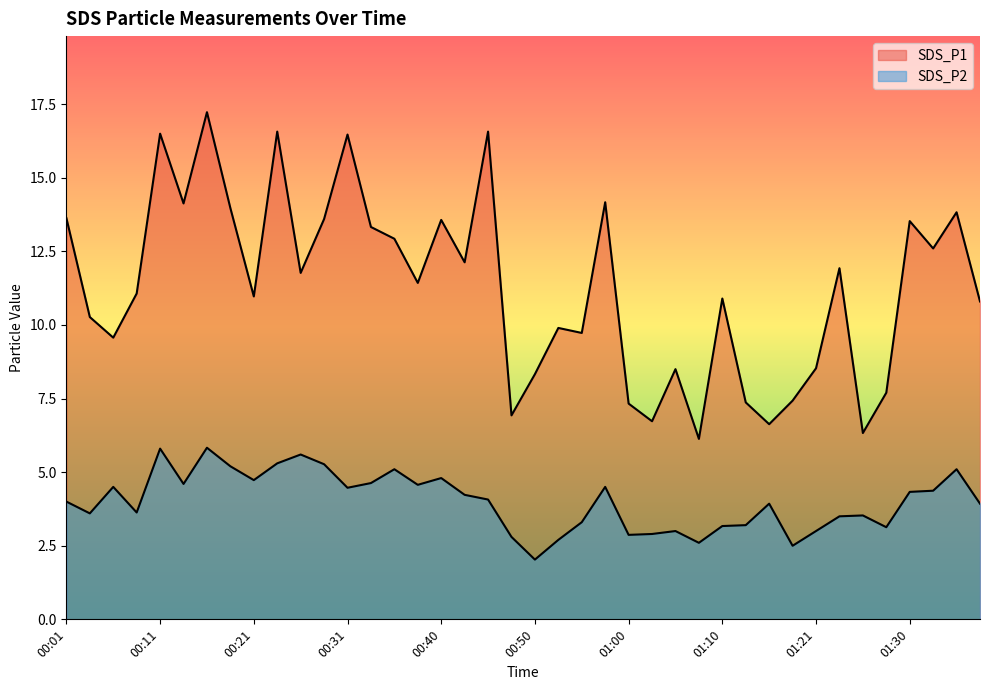

What is the greatest value displayed?

17.2